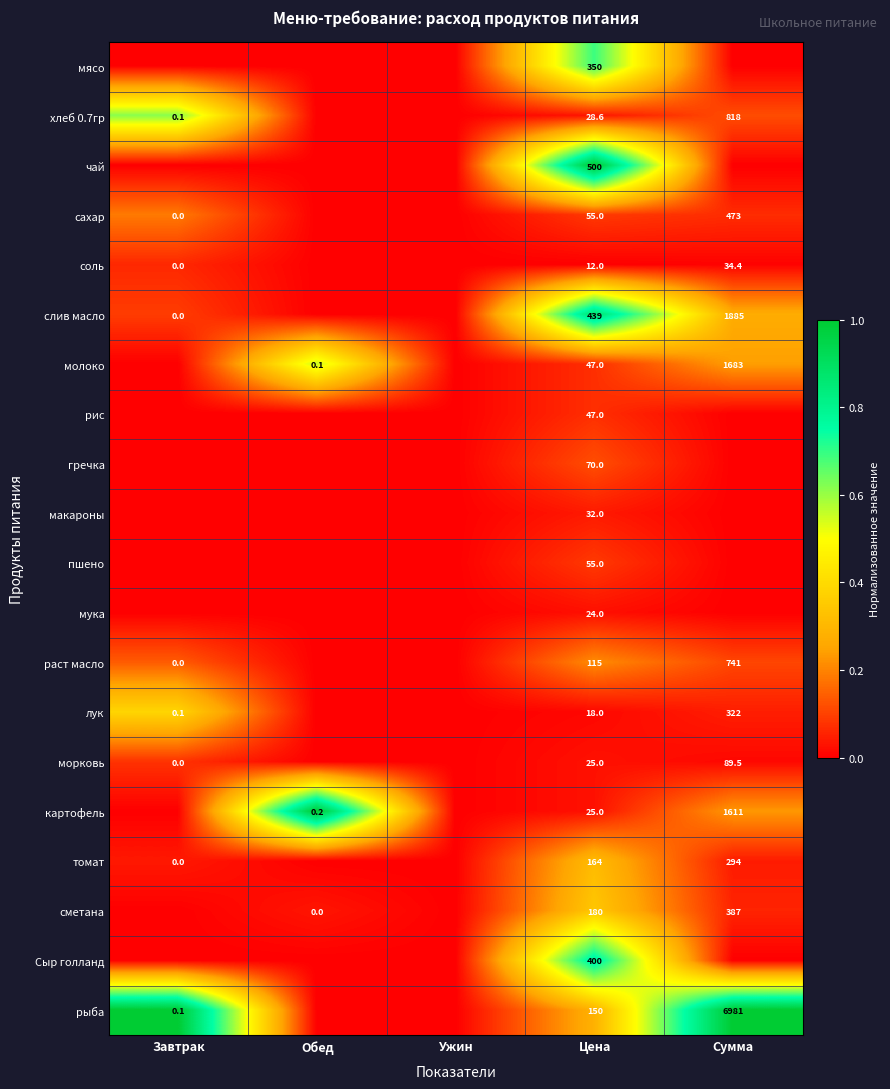

What is the total value across all series at Цена?

2736.6